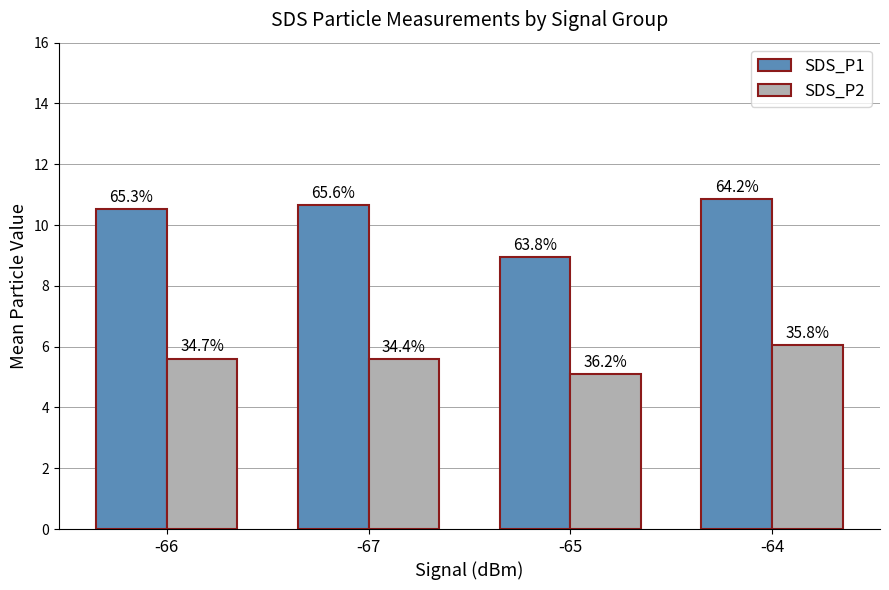

Is it true that SDS_P2 equals 8.0 at -67?

False